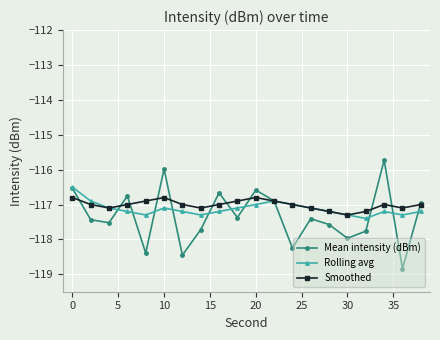

In Mean intensity (dBm), how many points are lower than both neighbors (excluding endpoints)?

7